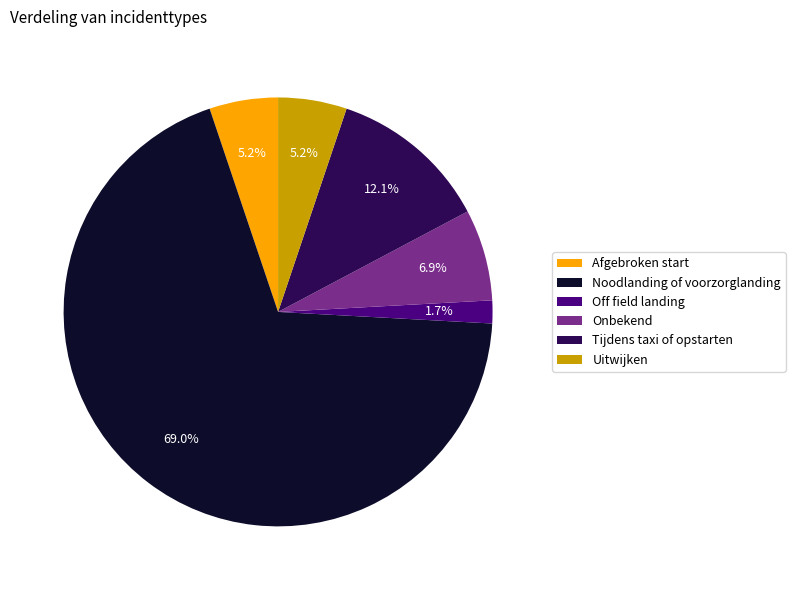

What is the majority slice?

Noodlanding of voorzorglanding